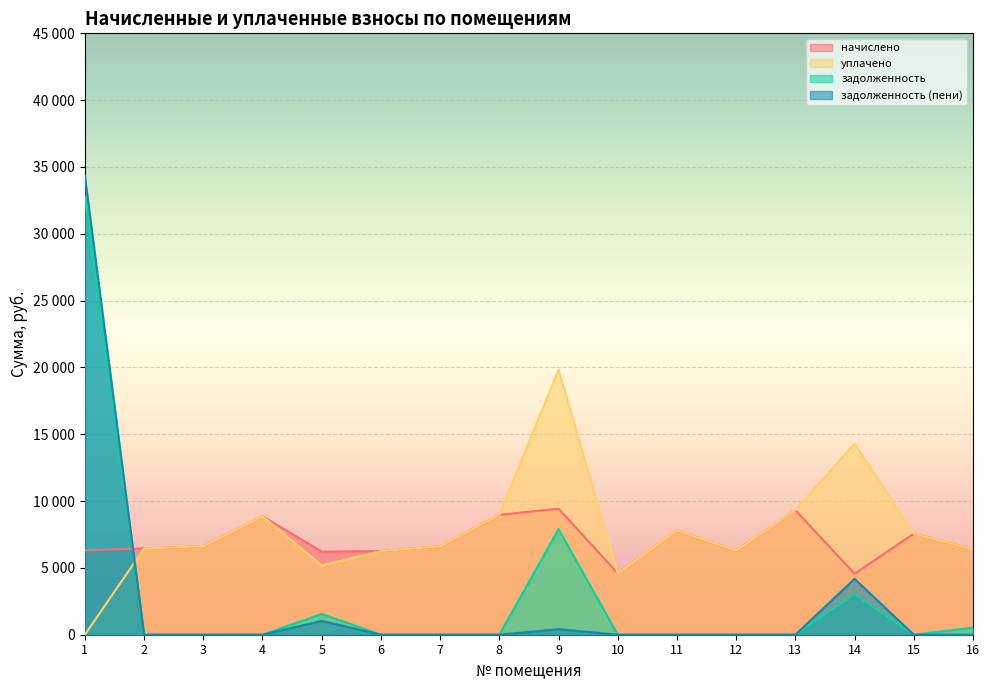

What is the difference between the maximum and minimum values in the начислено series?

4869.1